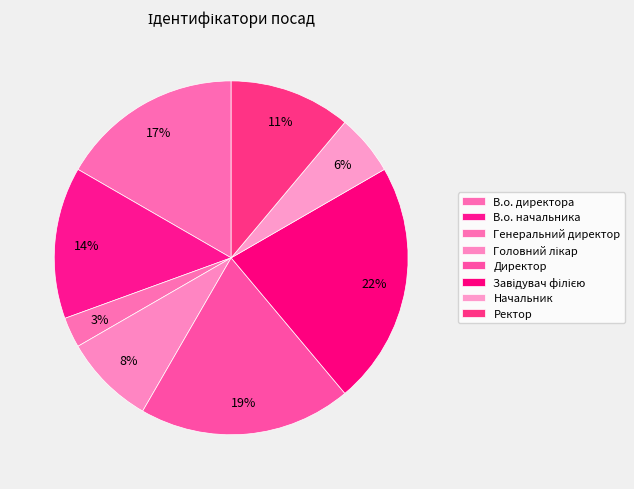

How many slices are in this pie chart?

8